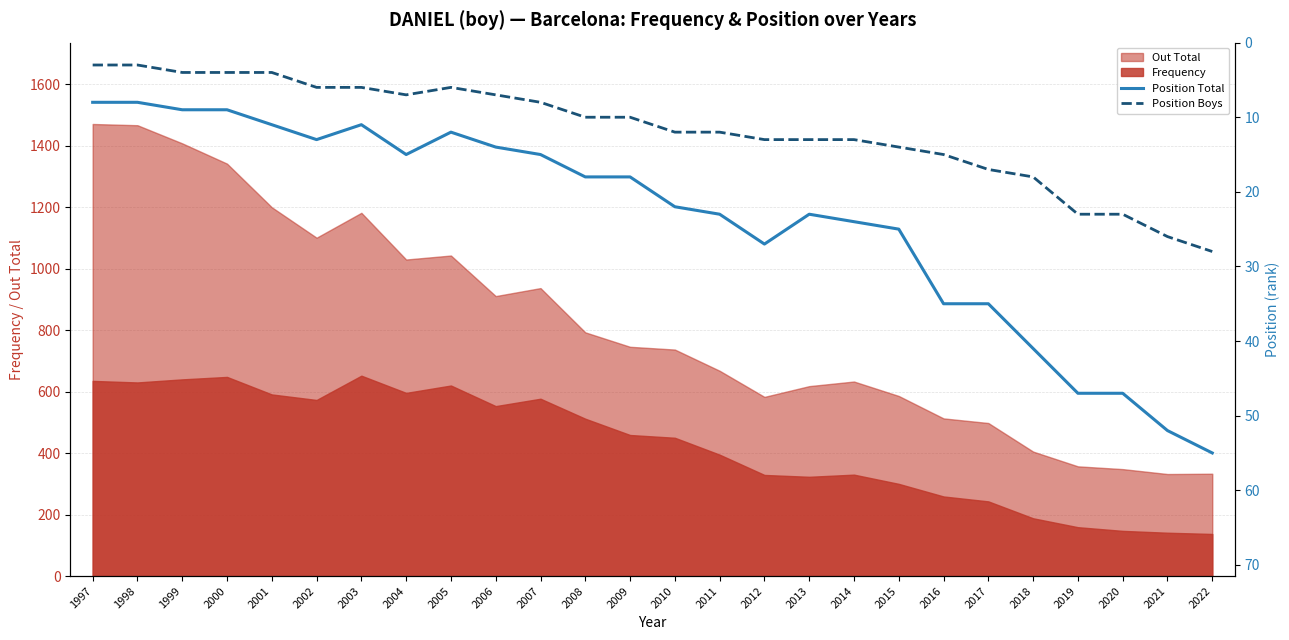

True or false: Position Boys and Position Total cross at least once.

False